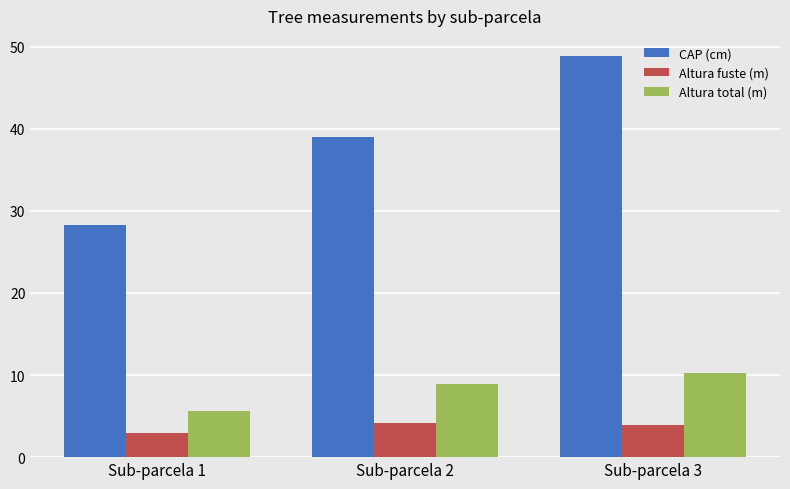

Read the Altura total (m) value at Sub-parcela 2.

8.9